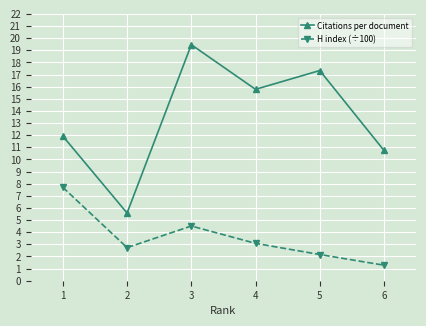

At which category does Citations per document reach its first local valley?

2